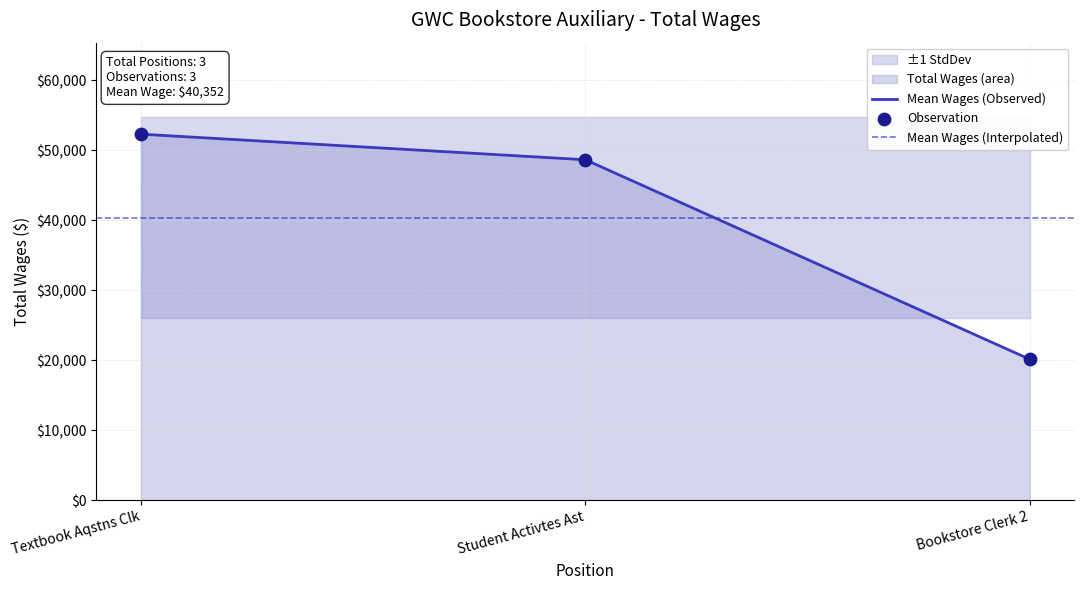

Which has a higher value, Textbook Aqstns Clk or Bookstore Clerk 2?

Textbook Aqstns Clk